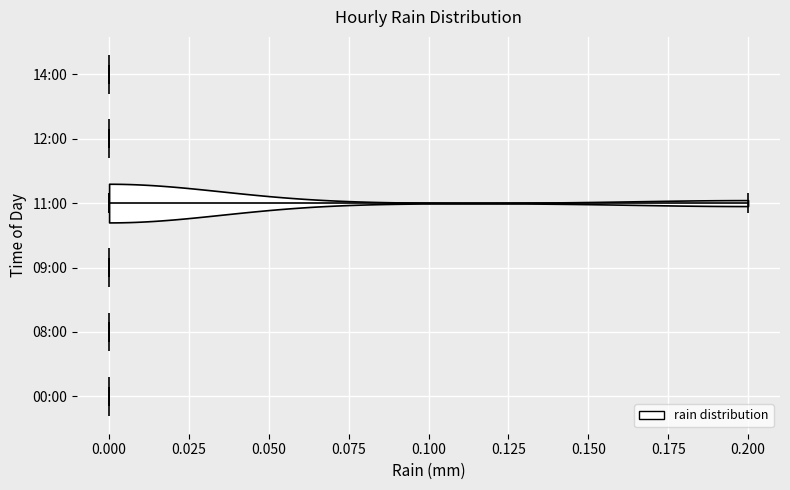

Reading bottom to top, read every violin against the x-axis: where its median line is, and the lowest and highest points it reaches. The values are not printed on the chart, so give them approximately, as read against the axis.

00:00: median line 0.0, lowest point 0.0, highest point 0.0
08:00: median line 0.0, lowest point 0.0, highest point 0.0
09:00: median line 0.0, lowest point 0.0, highest point 0.0
11:00: median line 0.0, lowest point 0.0, highest point 0.2
12:00: median line 0.0, lowest point 0.0, highest point 0.0
14:00: median line 0.0, lowest point 0.0, highest point 0.0